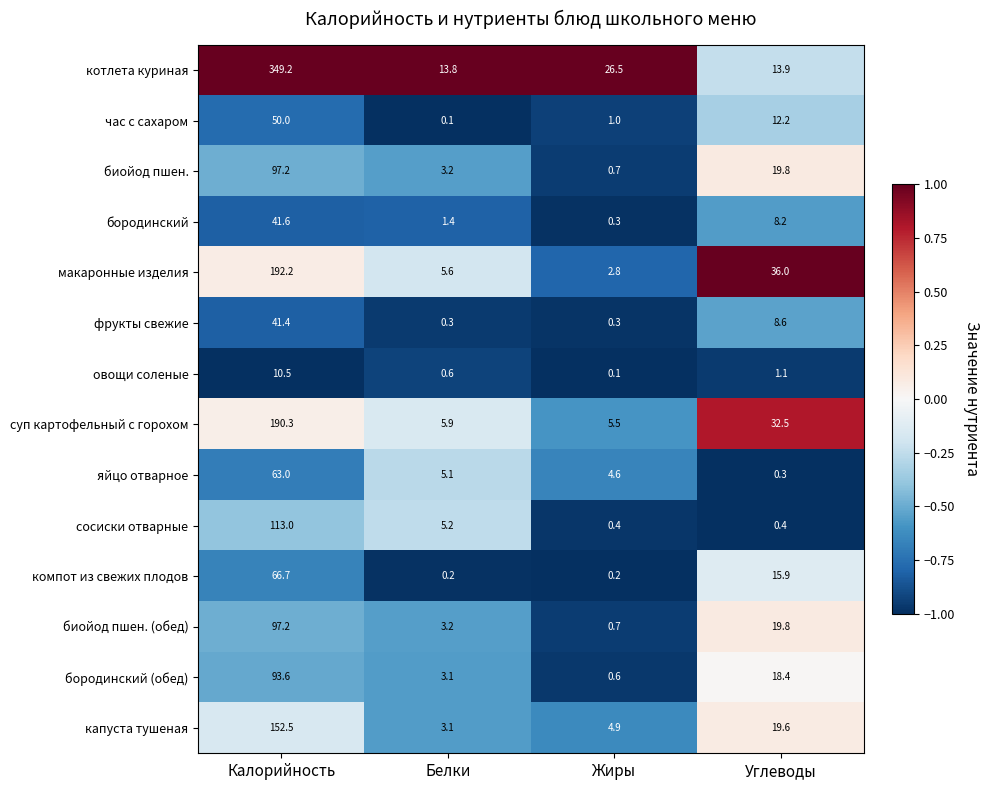

True or false: час с сахаром has a value of 21.2 at Углеводы.

False